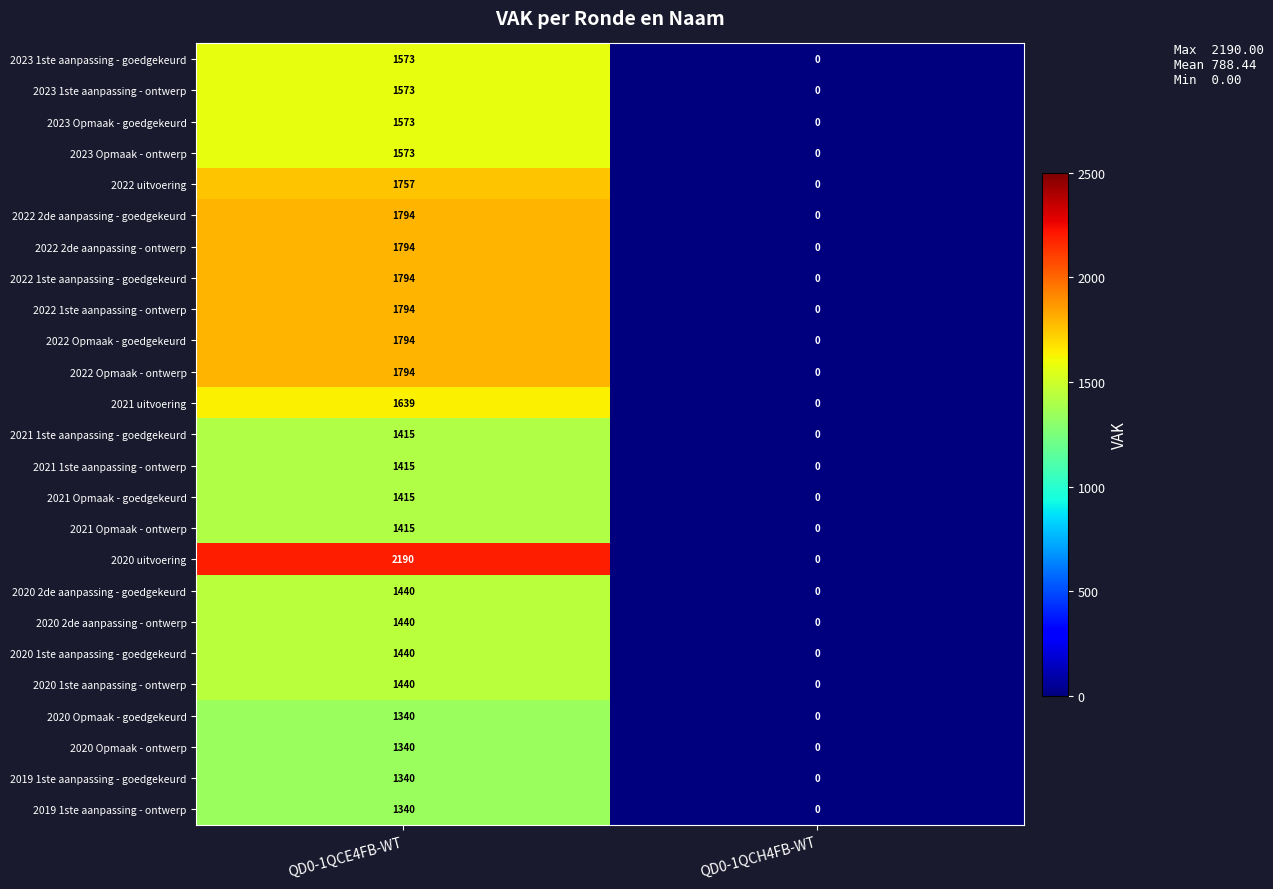

The value of 2022 uitvoering at QD0-1QCE4FB-WT is 1757. True or false?

True